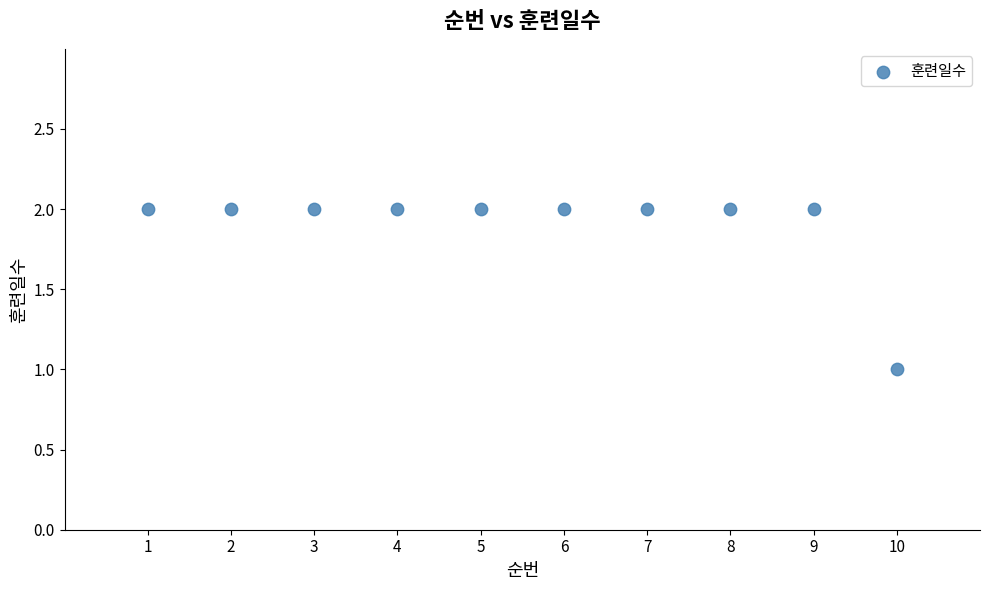

What is the average X value?

6